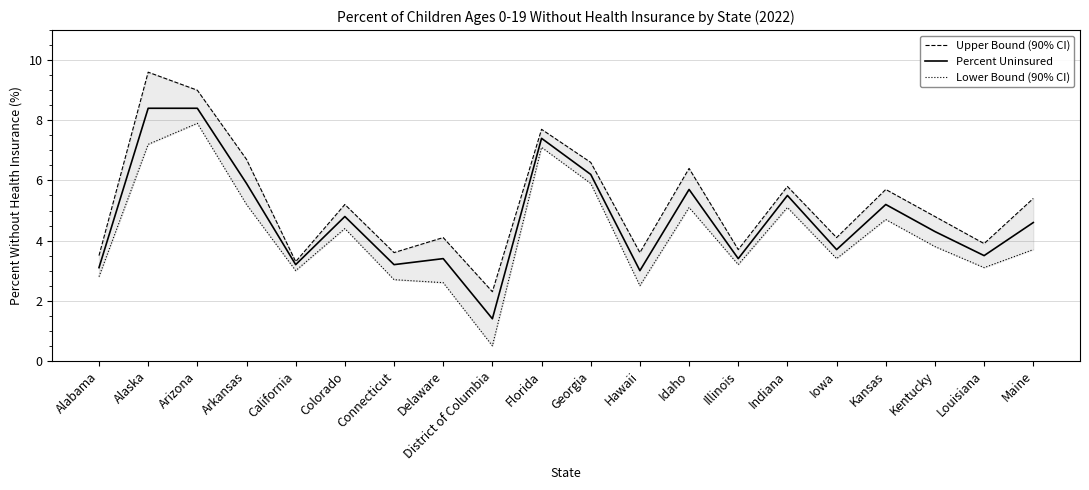

At which category does Lower Bound (90% CI) reach its first local valley?

California